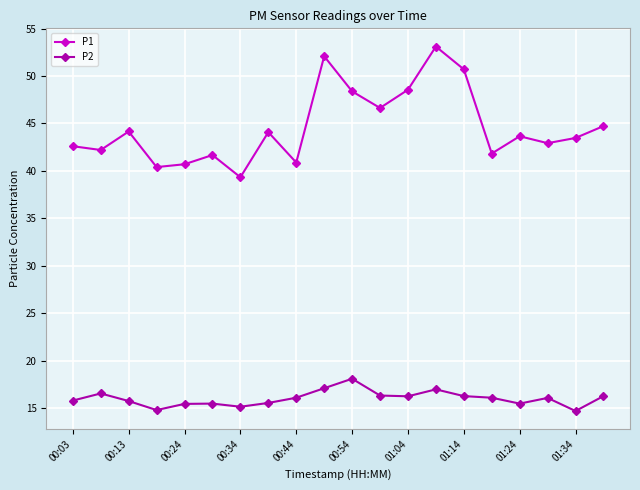

What are all the series names shown in the legend?

P1, P2